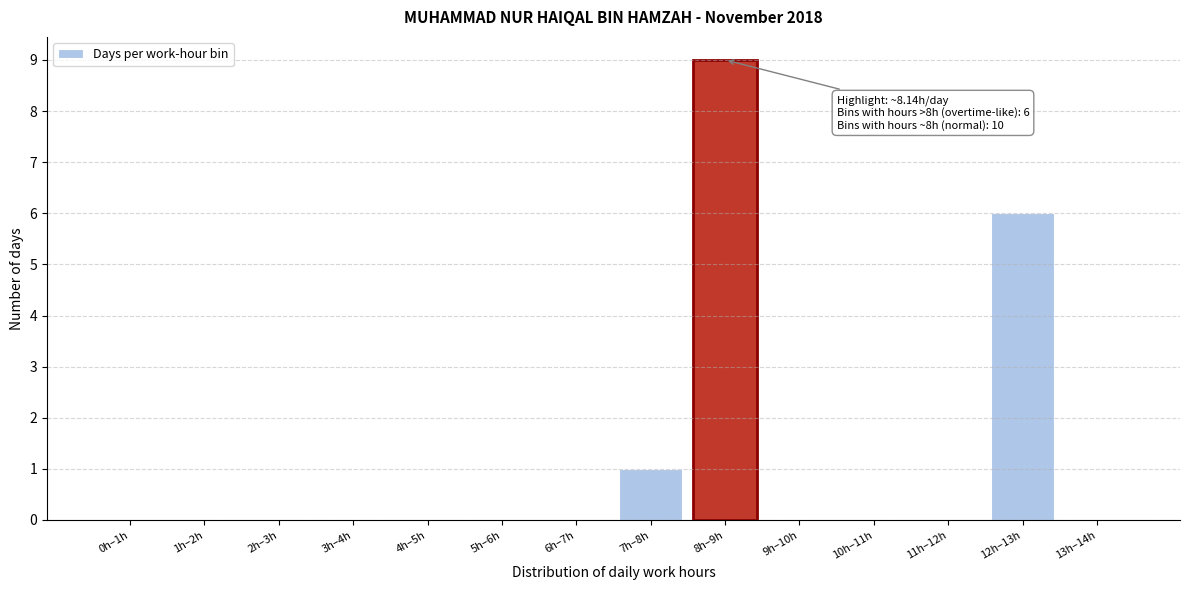

Reading left to right, what are all the values shown in this chart?

0h–1h=0	1h–2h=0	2h–3h=0	3h–4h=0	4h–5h=0	5h–6h=0	6h–7h=0	7h–8h=1	8h–9h=9	9h–10h=0	10h–11h=0	11h–12h=0	12h–13h=6	13h–14h=0